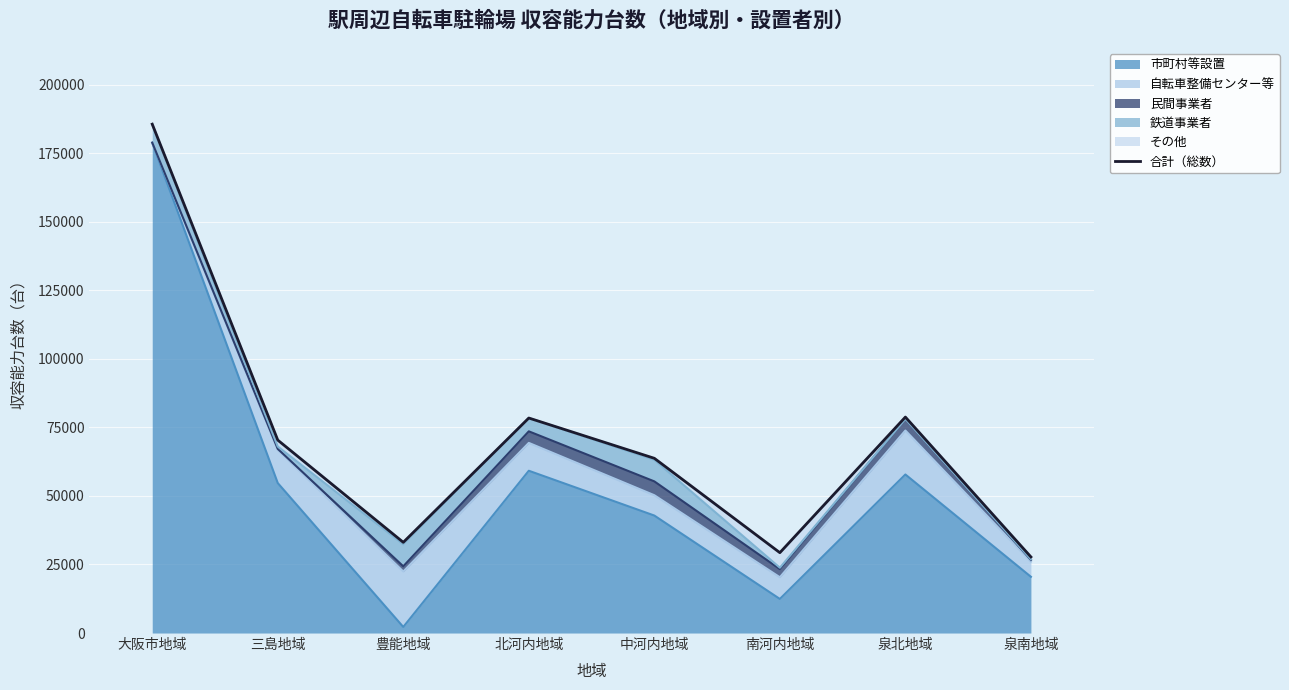

Rank the categories by value from highest to lowest.

大阪市地域, 泉北地域, 北河内地域, 三島地域, 中河内地域, 豊能地域, 南河内地域, 泉南地域